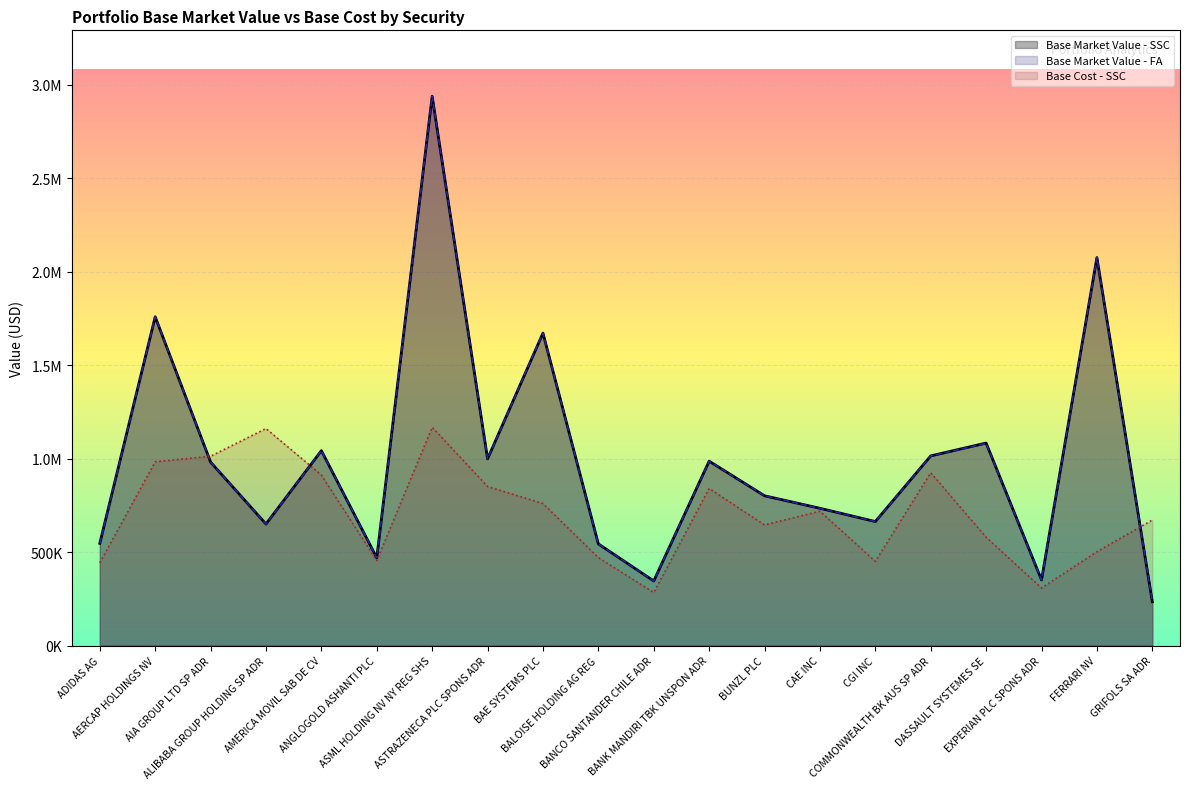

After their last crossing, which series has the higher values: Base Cost - SSC or Base Market Value - FA?

Base Cost - SSC